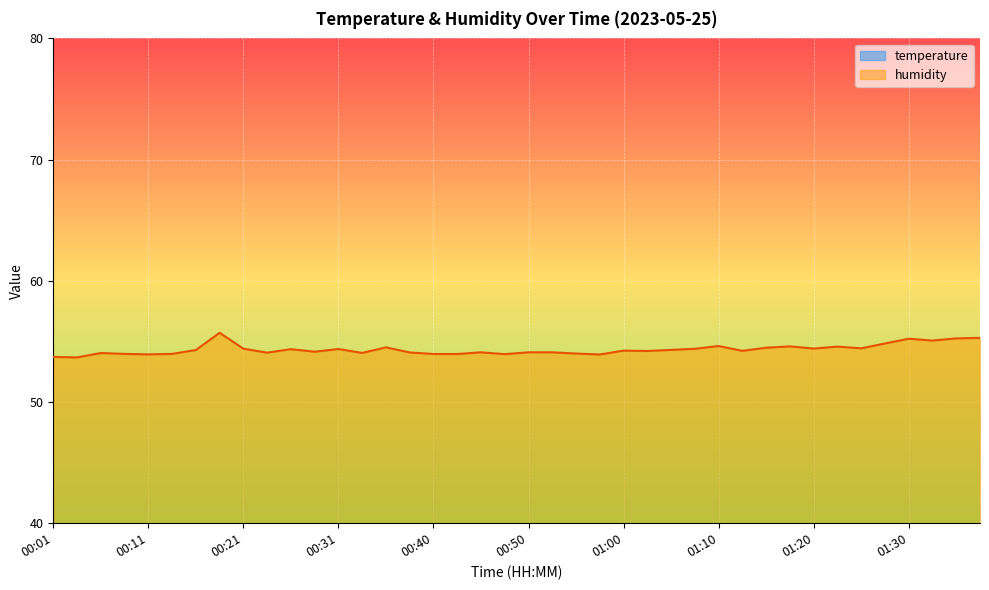

Between 01:20 and 00:31, which is larger?

01:20